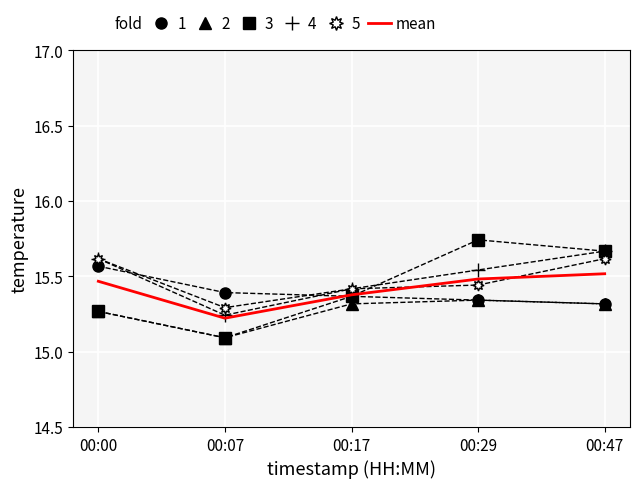

True or false: mean has a value of 7.3 at 00:00.

False